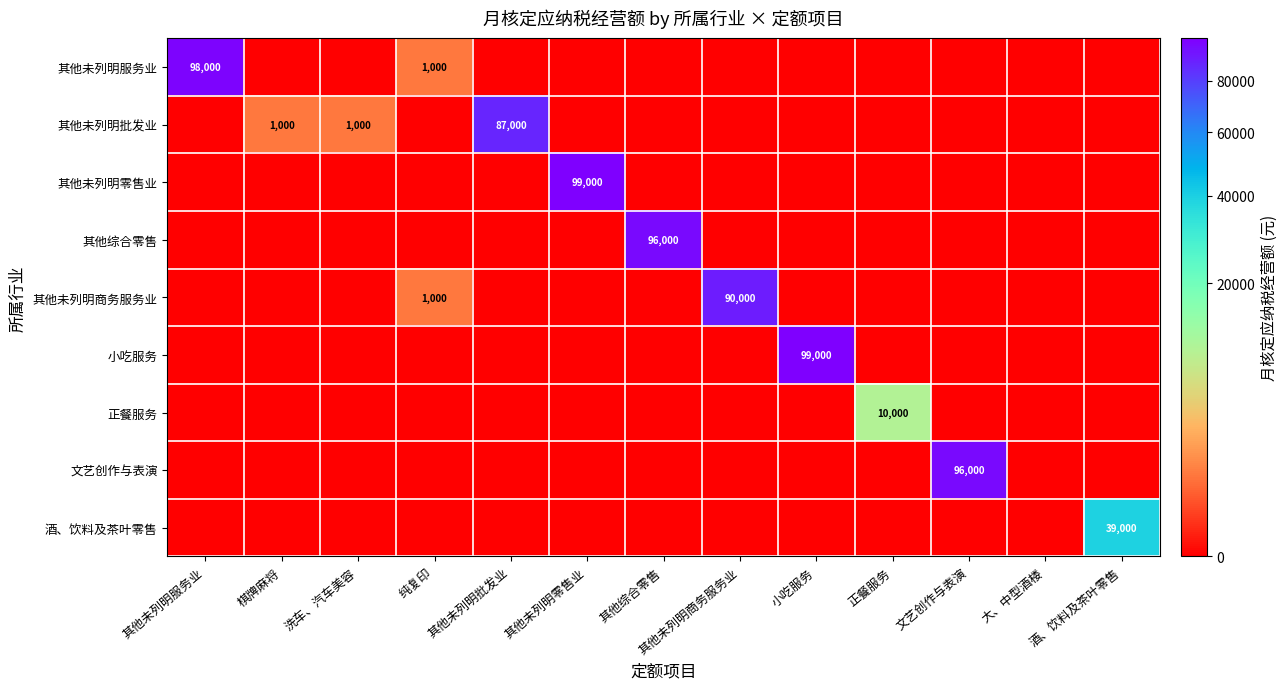

Is the value of 其他未列明批发业 at 小吃服务 greater than the value of 其他未列明商务服务业 at 其他未列明批发业?

No